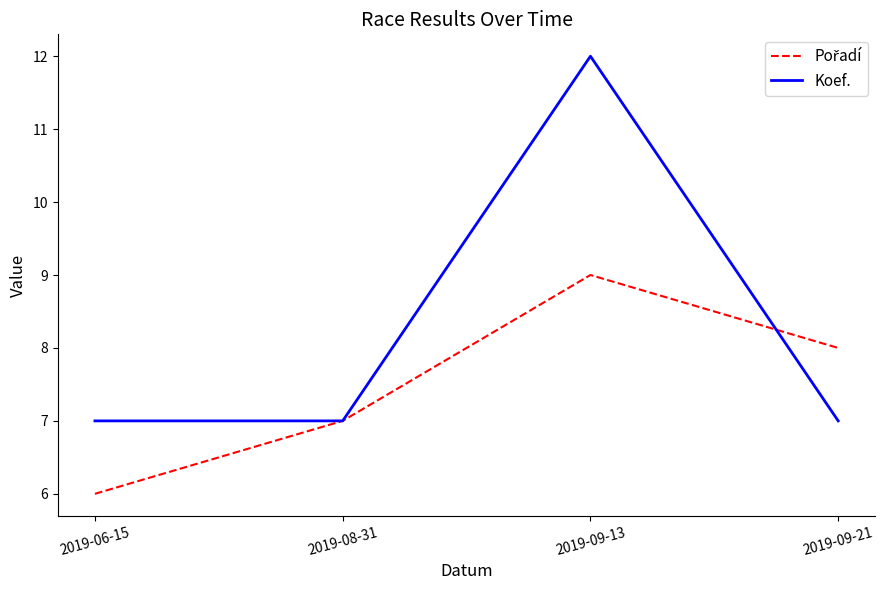

At which label does Koef. reach its peak?

2019-09-13